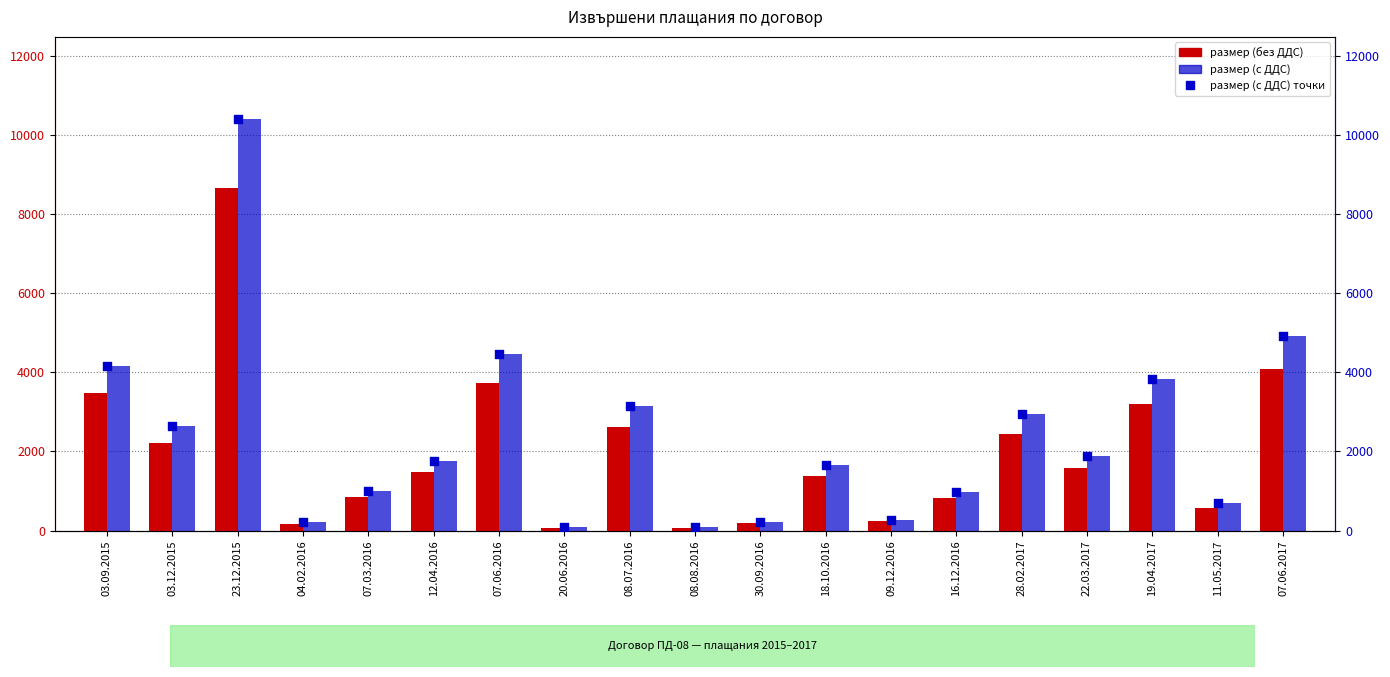

Which series contains the lowest Y value?

размер (без ДДС)